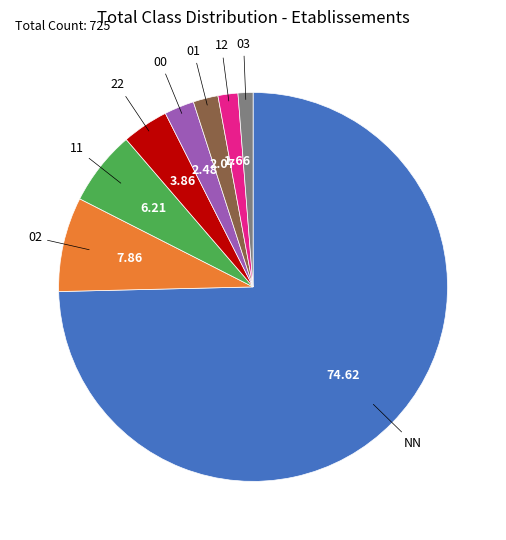

Count the number of slices in the pie.

8